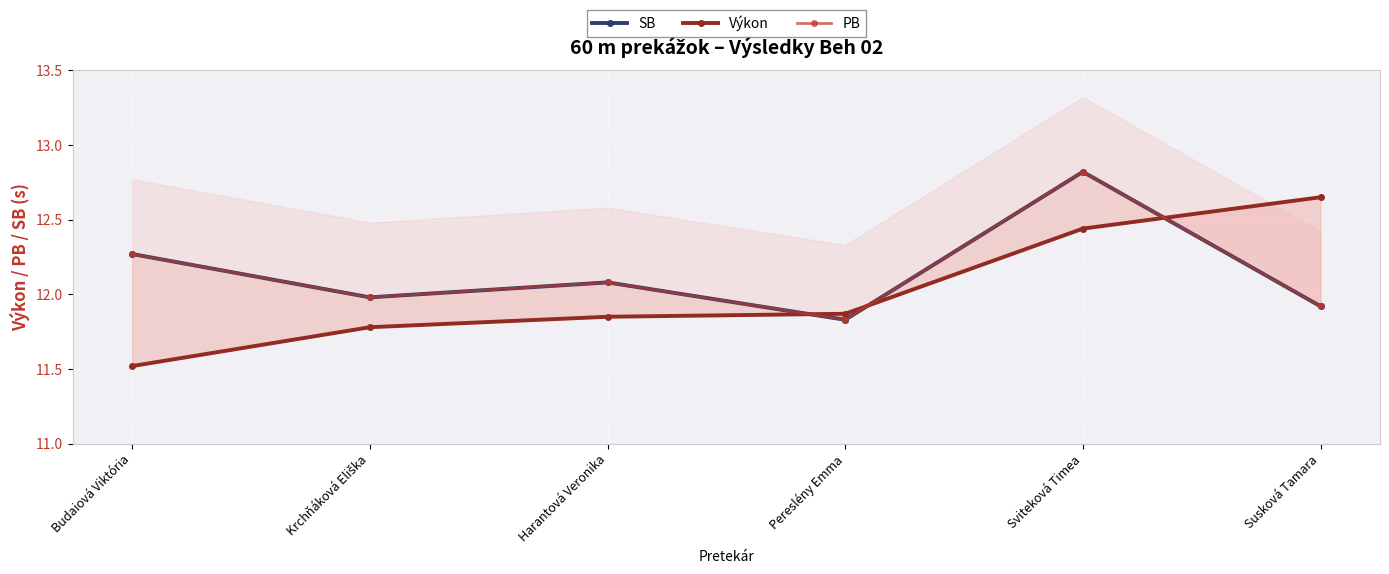

How many distinct data groups are displayed?

3